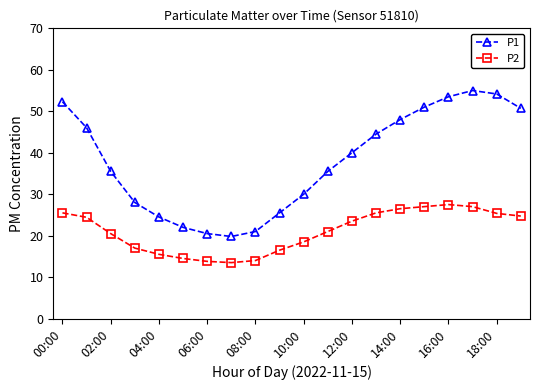

Which series has the largest total across all categories?

P1